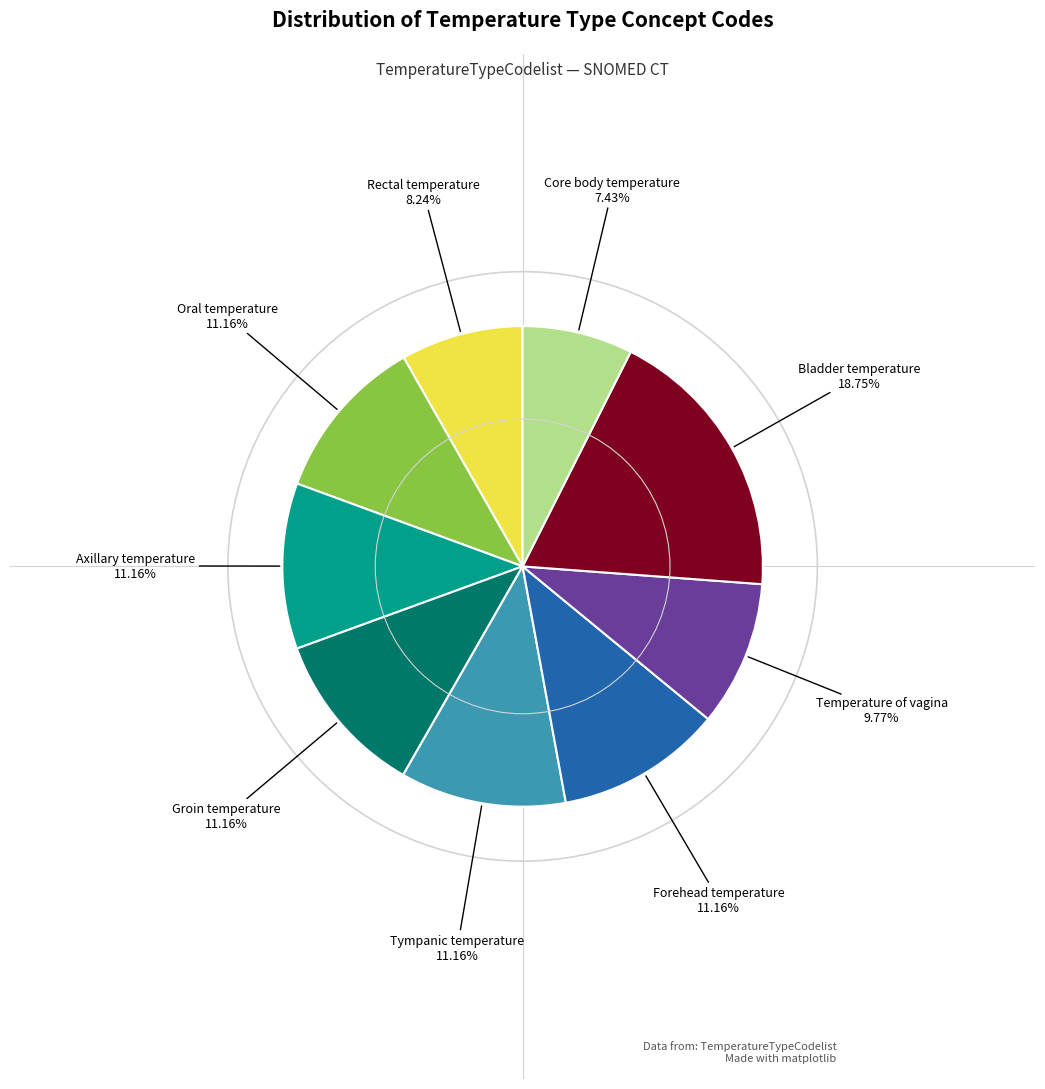

Approximately how many times larger is the value at Groin temperature compared to Bladder temperature?

0.6